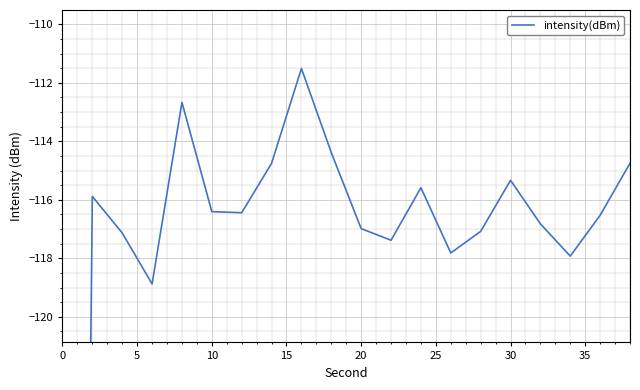

What is the difference between the second highest and minimum values?

98.5